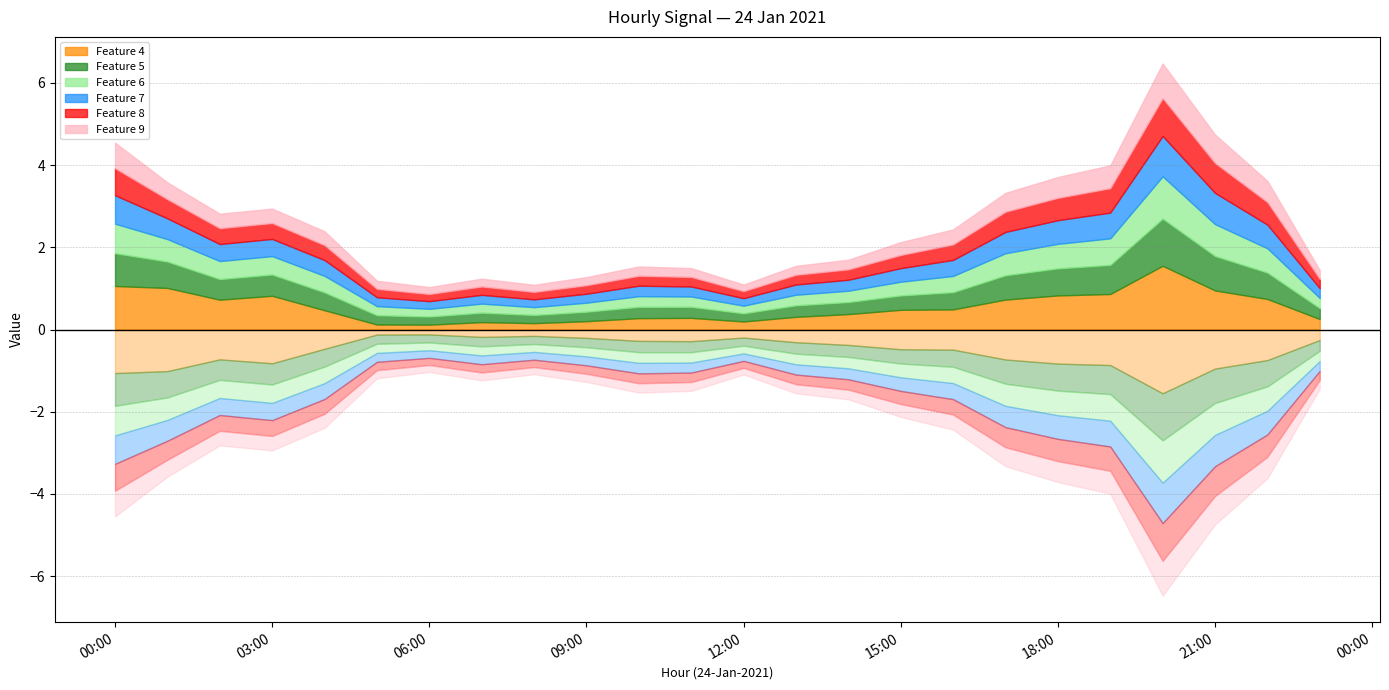

Where is the first local minimum for col_7?

2021-01-24 02:00:00